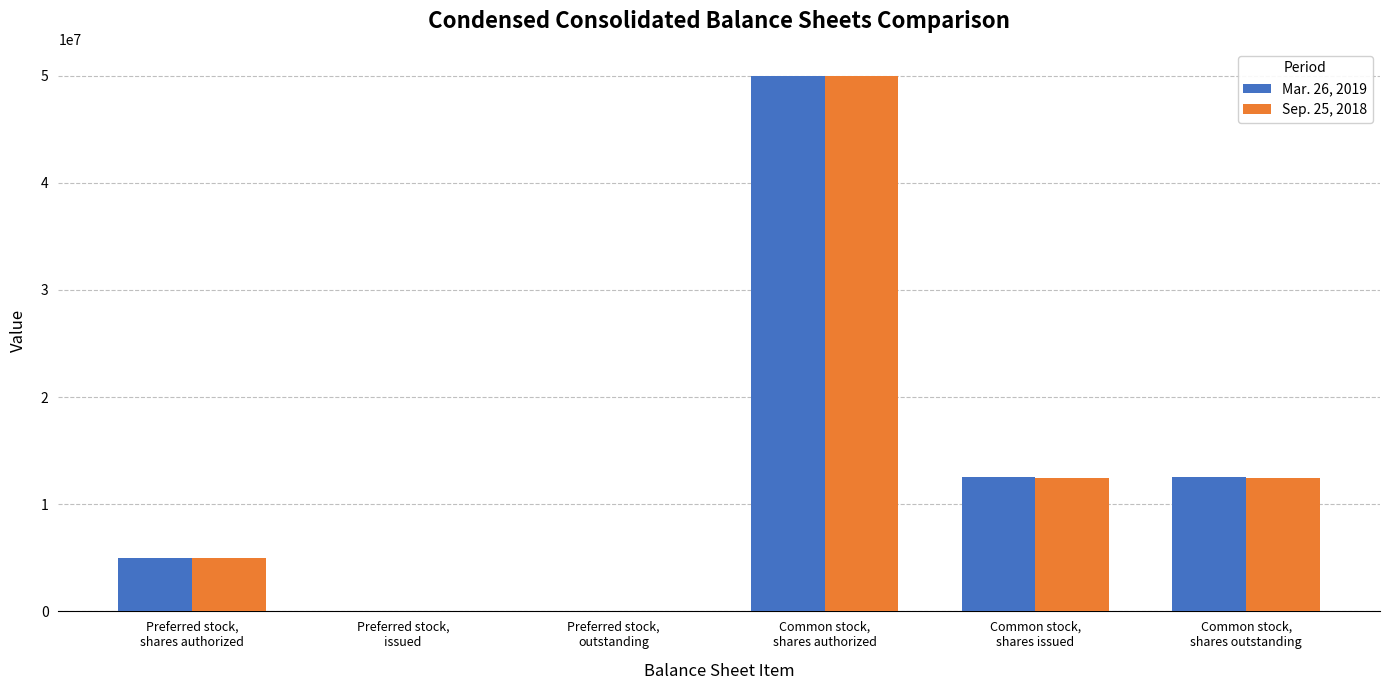

What is the highest value of the Mar. 26, 2019 series?

50000000